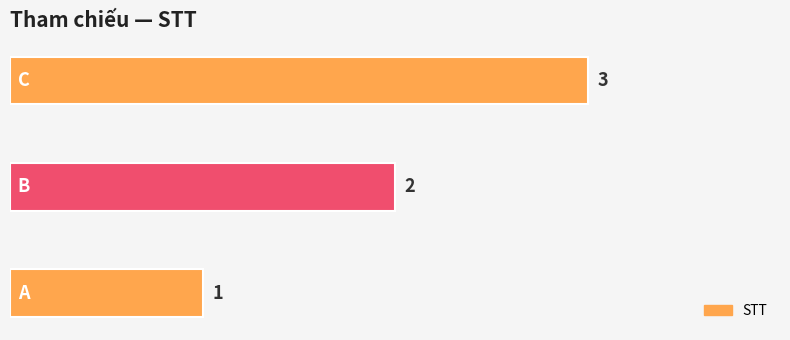

How many values are between 1 and 3?

3